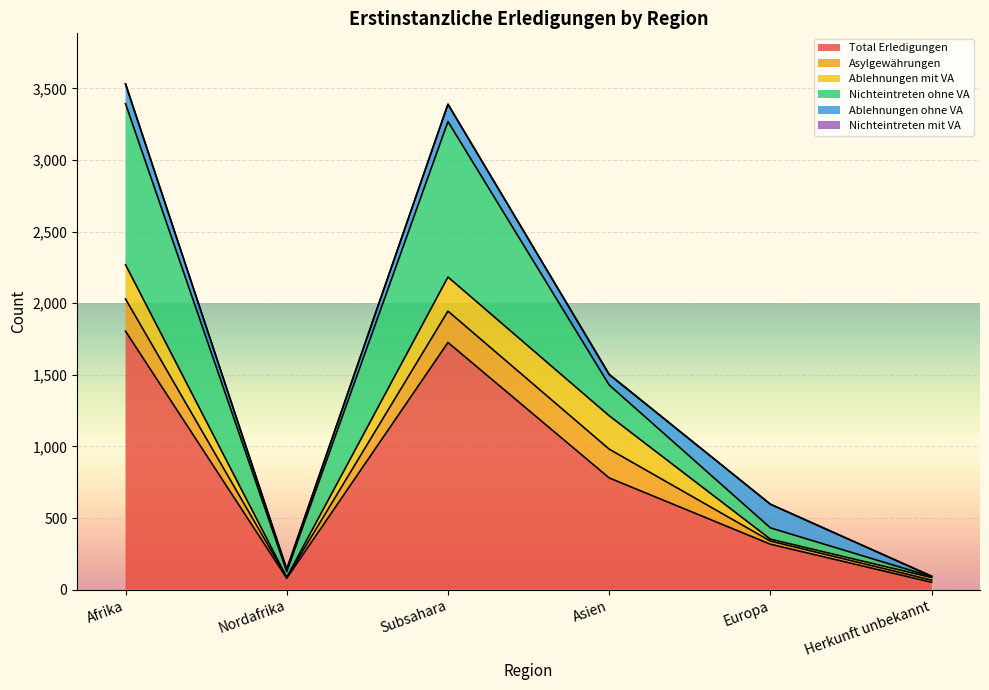

What value does the Total Erledigungen series have at Afrika?

1805